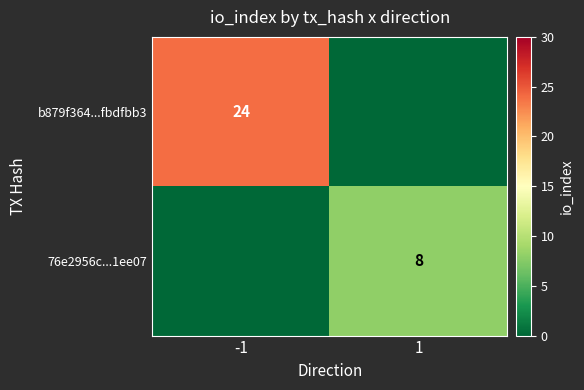

True or false: 76e2956c...1ee07 has a value of 2 at 1.

False